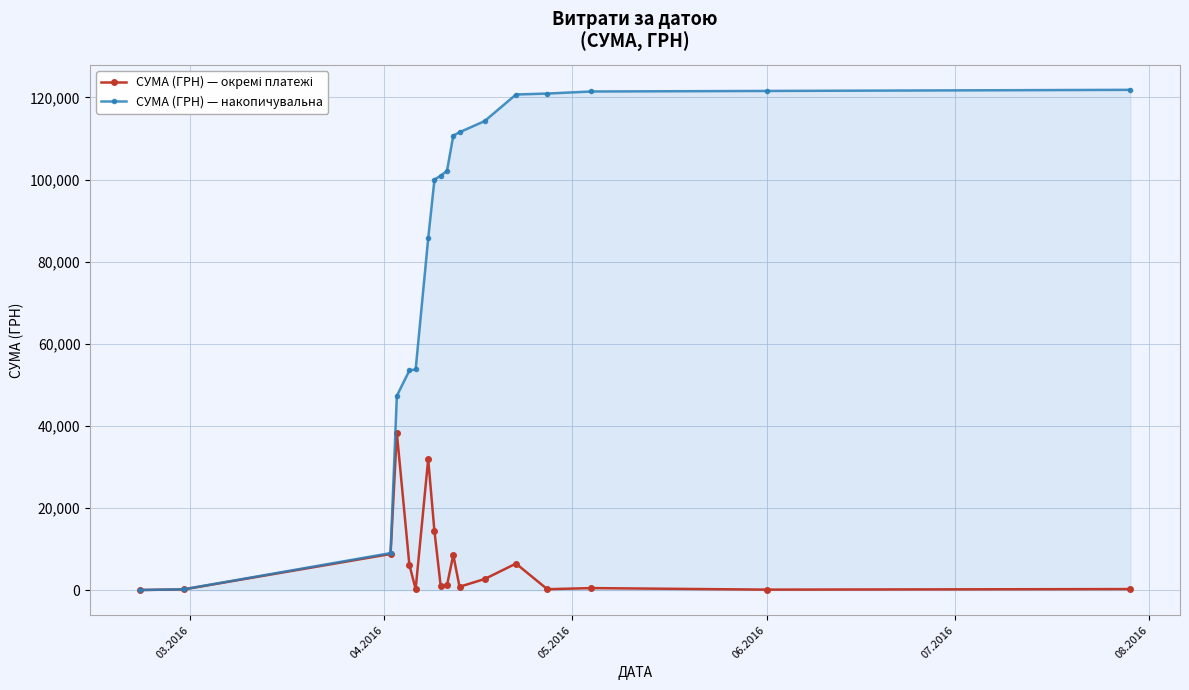

What is the value of the СУМА (ГРН) — накопичувальна point at the 11th from the left?

110686.2